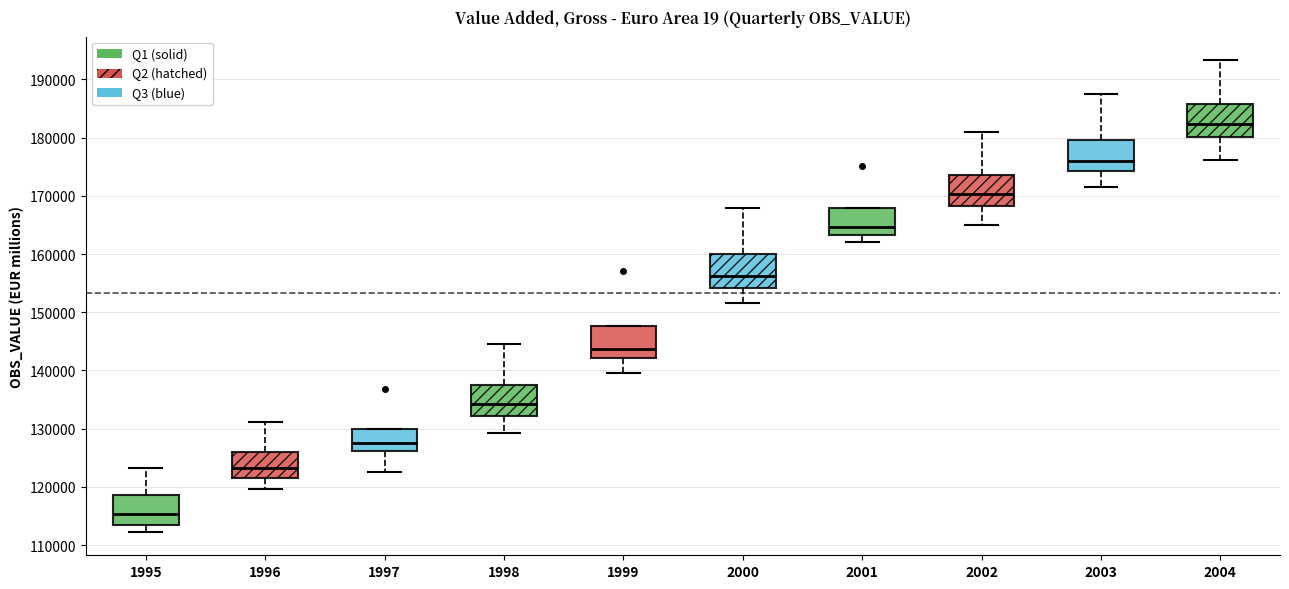

Reading left to right, transcribe this box plot: for each box, give where its median line is, the range the box spans, and where its two whiskers end, as read against the y-axis. The values are not printed on the chart, so give them approximately, as read against the axis.

1995: median 115000, box 113000 to 119000, whiskers 112000 to 123000
1996: median 123000, box 121000 to 126000, whiskers 120000 to 131000
1997: median 128000, box 126000 to 130000, whiskers 123000 to 130000
1998: median 134000, box 132000 to 137000, whiskers 129000 to 145000
1999: median 144000, box 142000 to 148000, whiskers 140000 to 148000
2000: median 156000, box 154000 to 160000, whiskers 152000 to 168000
2001: median 165000, box 163000 to 168000, whiskers 162000 to 168000
2002: median 170000, box 168000 to 174000, whiskers 165000 to 181000
2003: median 176000, box 174000 to 180000, whiskers 172000 to 187000
2004: median 182000, box 180000 to 186000, whiskers 176000 to 193000